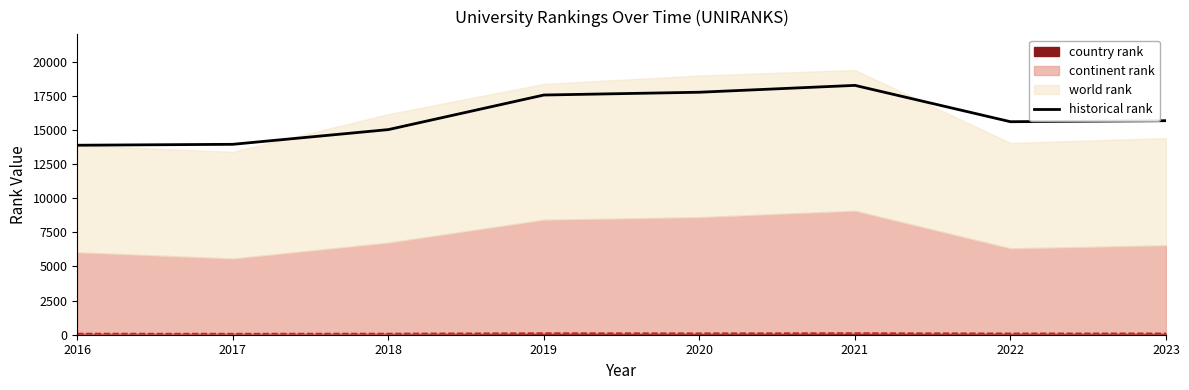

Approximately how many times larger is the value at 2021 compared to 2020?

1.0